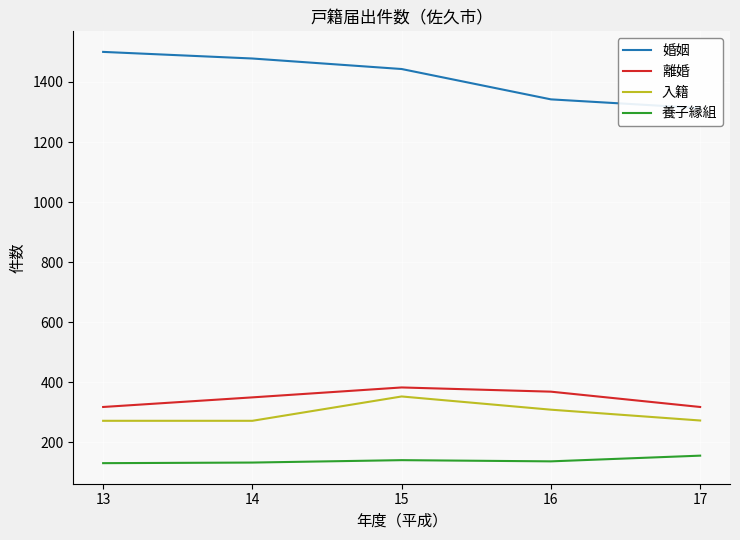

Where is 婚姻 nearest to the value 1406?

15